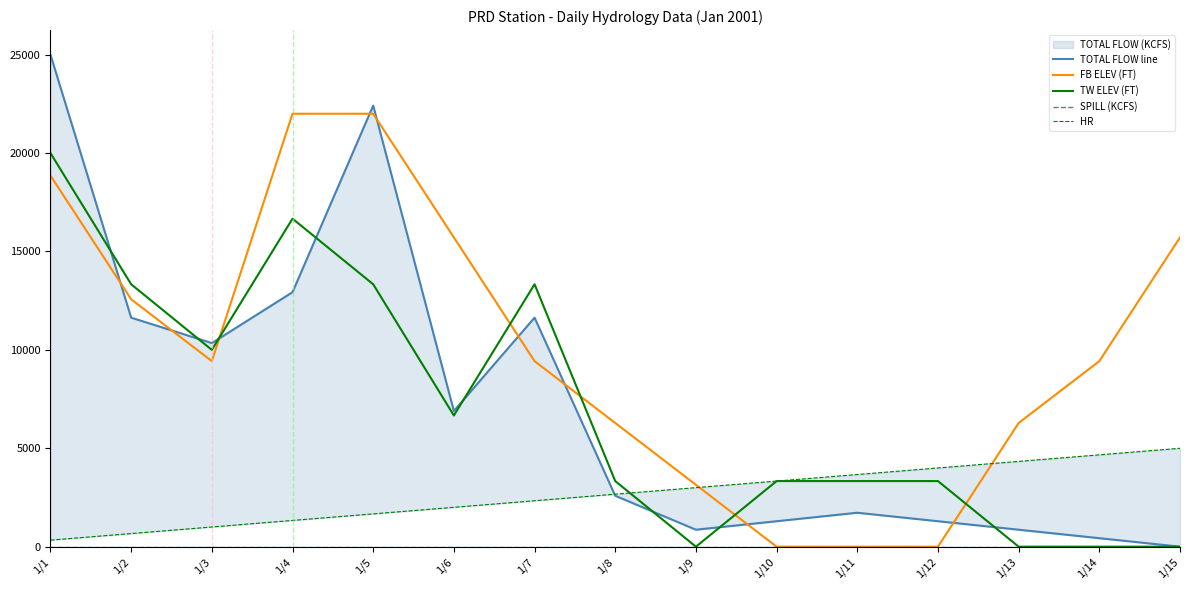

What is the total value across all series at 1/3?

30773.4